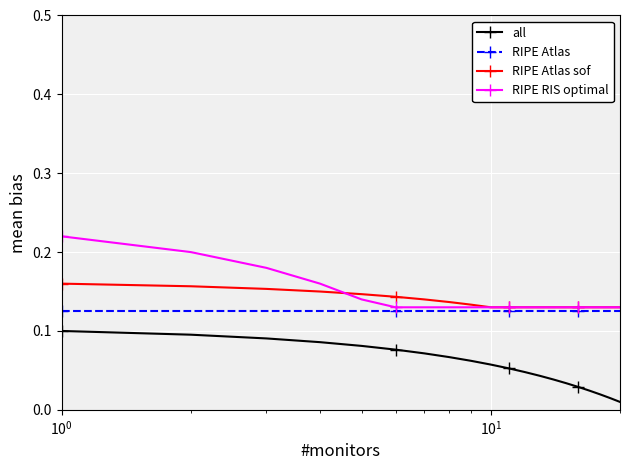

List the series in order of their peak value, lowest first.

all, RIPE Atlas, RIPE Atlas sof, RIPE RIS optimal